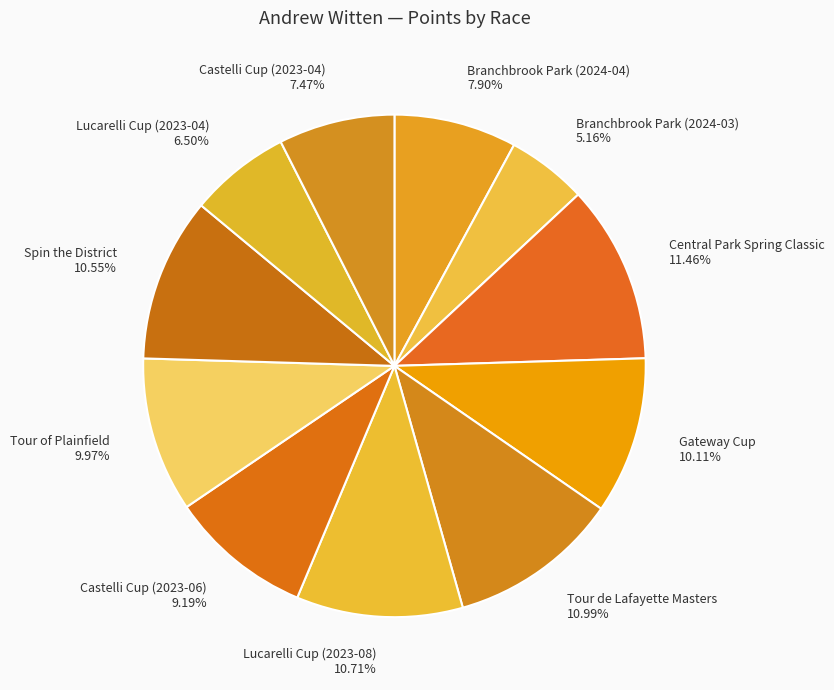

Is there any slice that represents more than half of the pie?

No